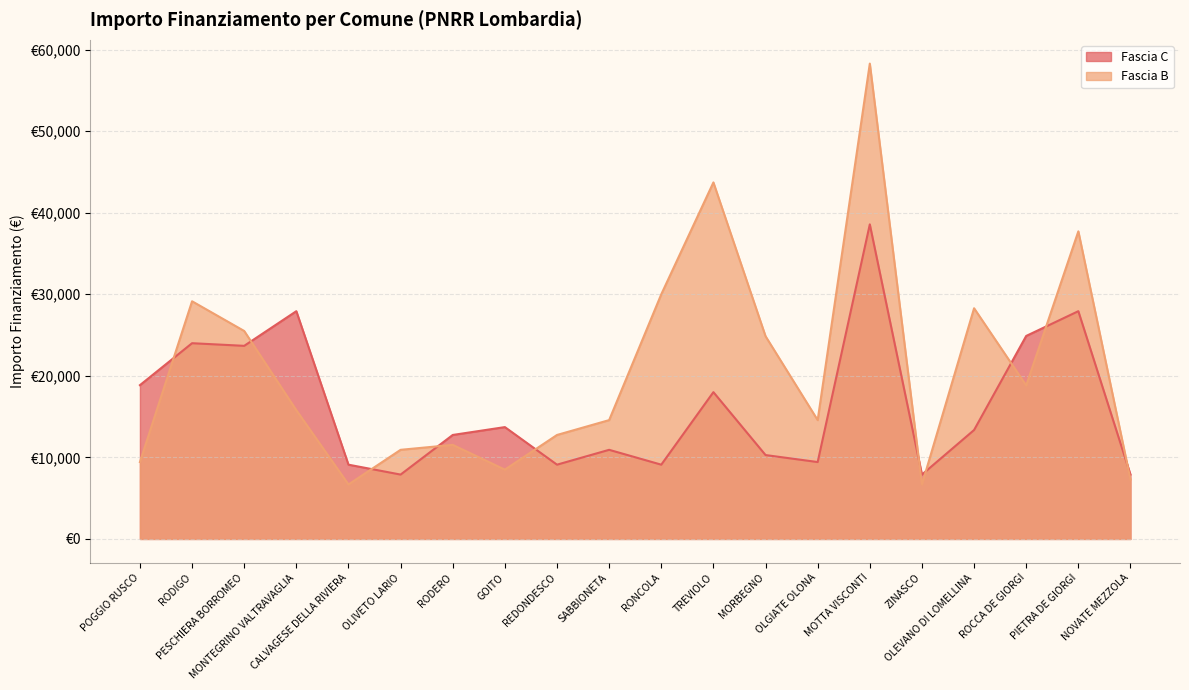

How many lines are shown in the chart?

2